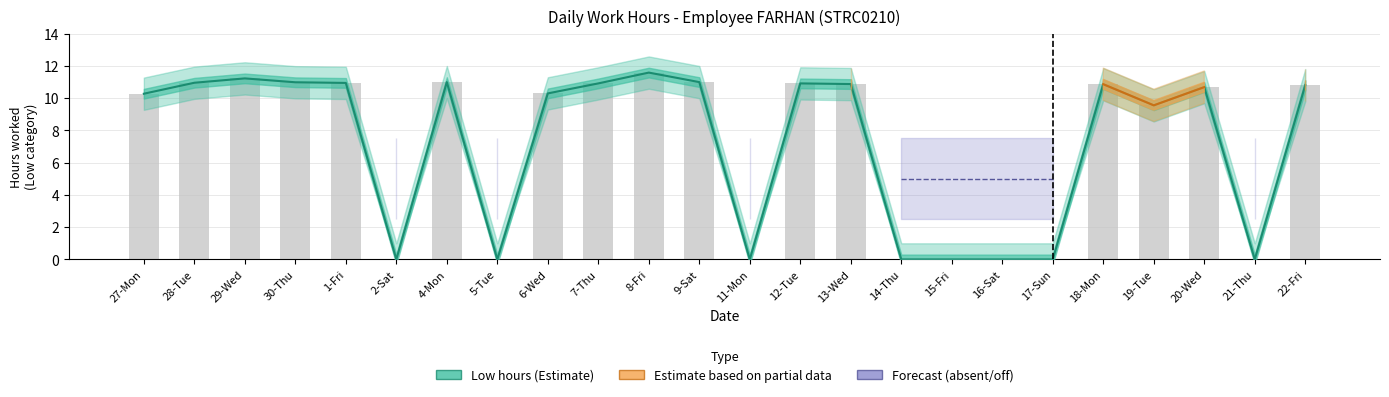

What is the difference between the maximum and minimum values?

11.6